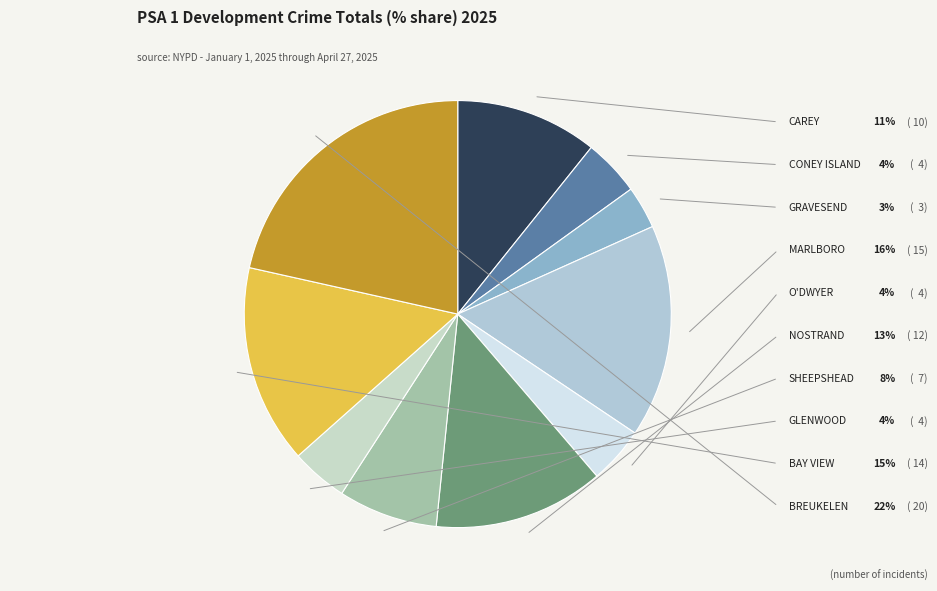

Is there a majority slice in this chart?

No